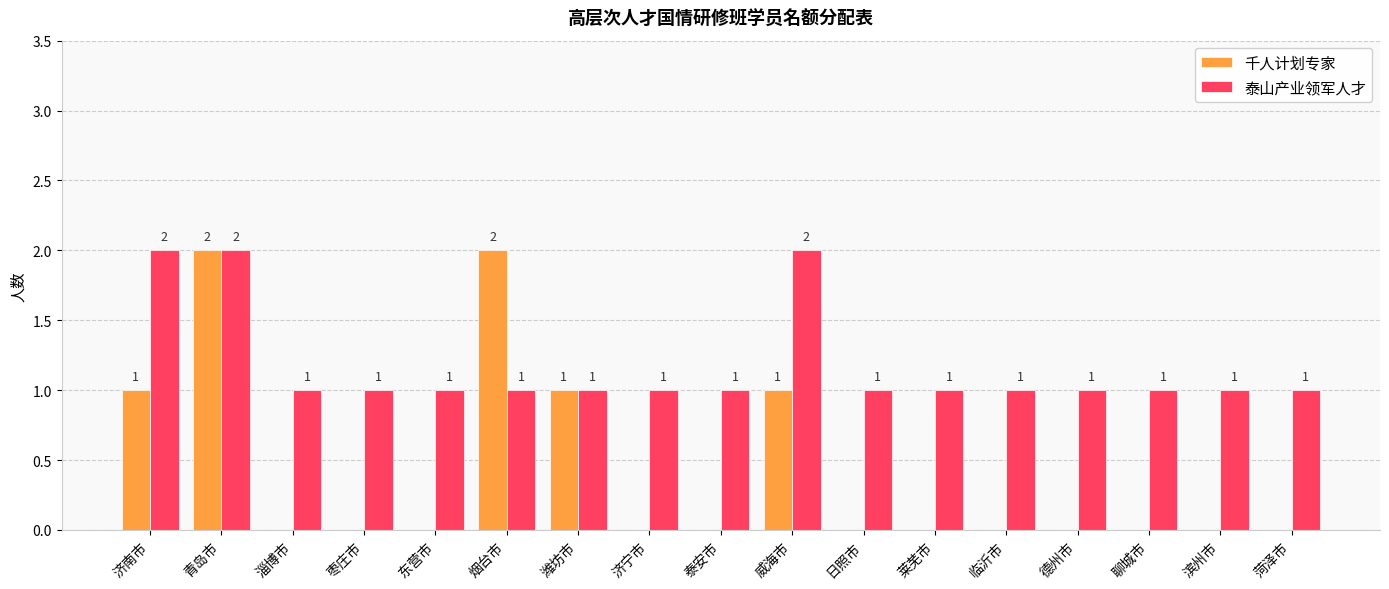

True or false: 千人计划专家 has a value of 0 at 枣庄市.

True